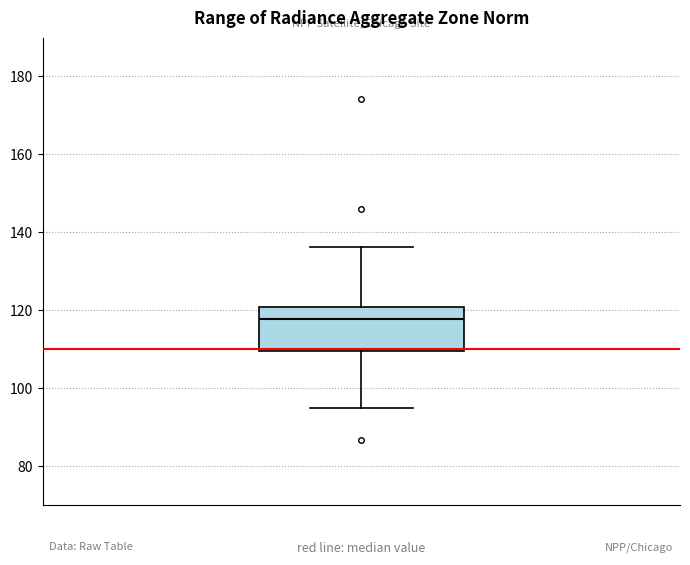

Transcribe this box plot: give where the median line is, the range the box spans, and where the two whiskers end, as read against the y-axis. The values are not printed on the chart, so give them approximately, as read against the axis.

median 118, box 110 to 120, whiskers 94 to 136